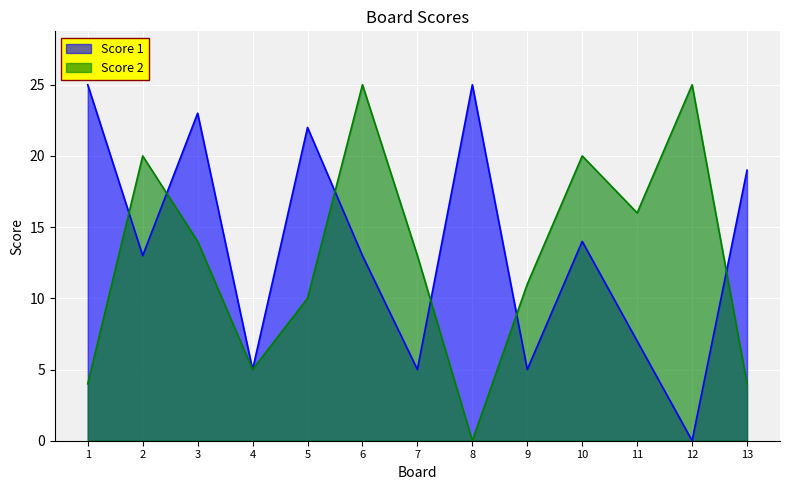

At how many categories does at least one series exceed 21?

6